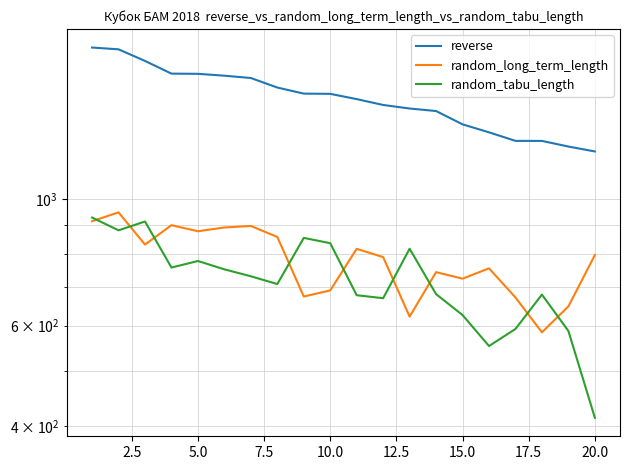

What is the average value of the random_tabu_length series?

722.5